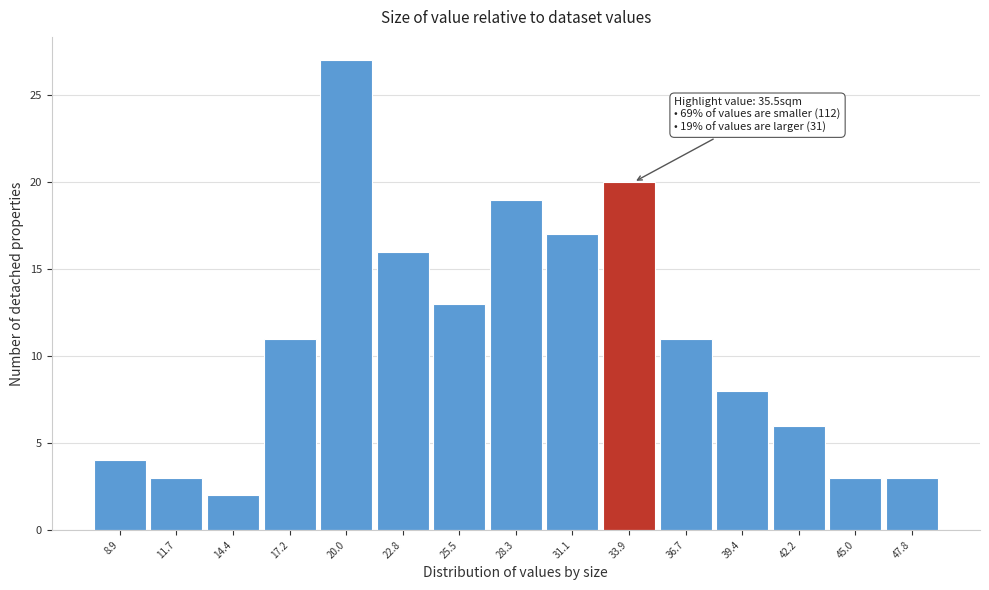

Reading right to left, transcribe all the data shown in this chart.

47.8=3	45.0=3	42.2=6	39.4=8	36.7=11	33.9=20	31.1=17	28.3=19	25.5=13	22.8=16	20.0=27	17.2=11	14.4=2	11.7=3	8.9=4